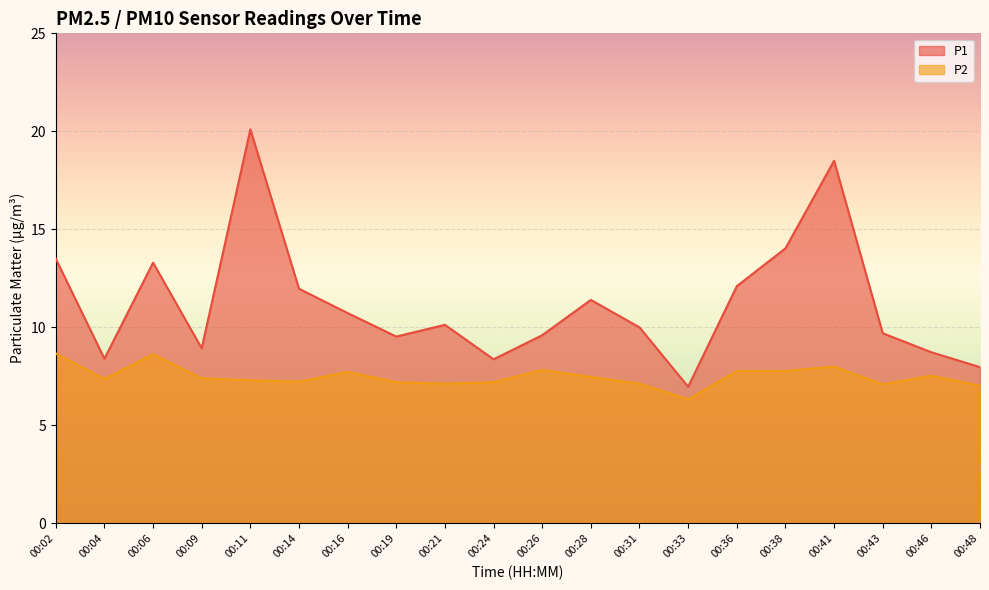

What is the approximate value of P1 at 00:43?

9.7